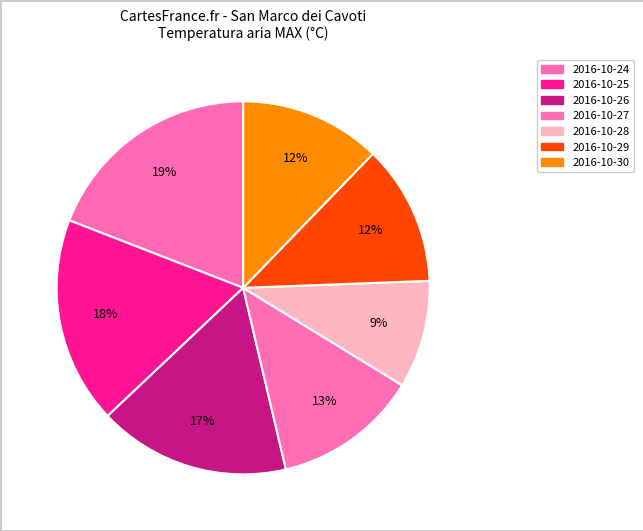

How many slices are in this pie chart?

7